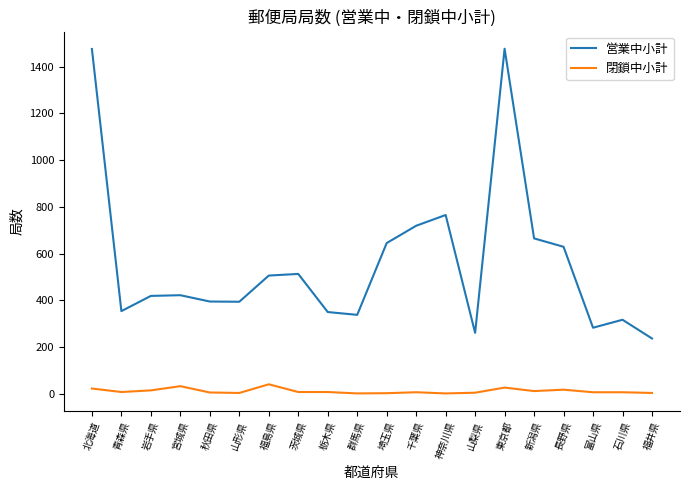

What is the approximate value of 閉鎖中小計 at 岩手県, to the nearest 5?

15